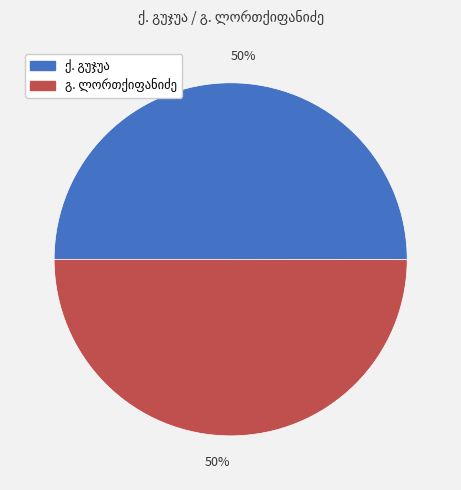

To the nearest percent, what is the average slice percentage?

50%